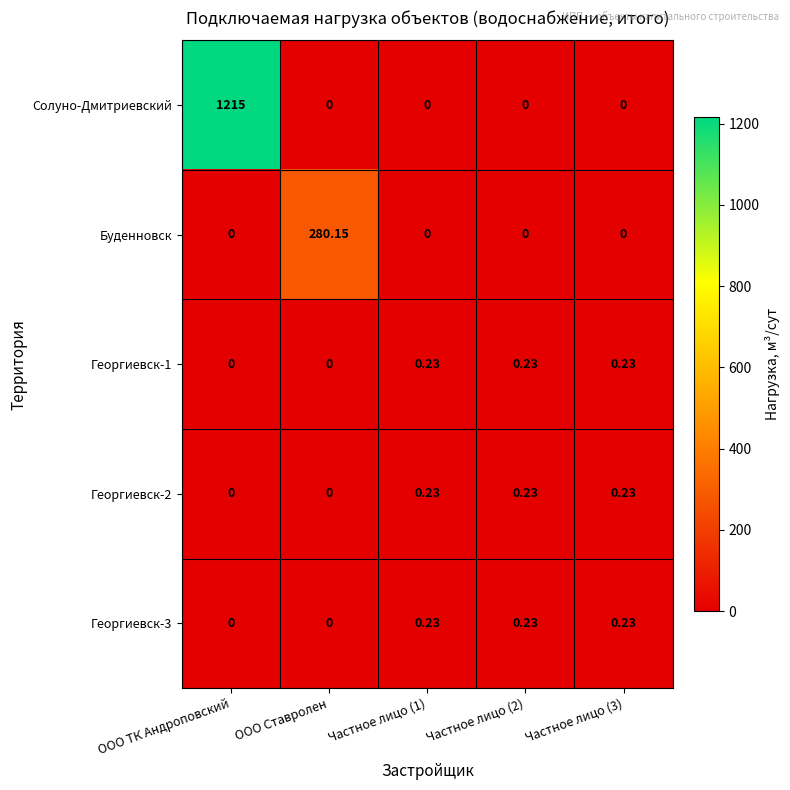

Between ООО Ставролен and Частное лицо (1), which series saw the biggest shift?

Буденновск